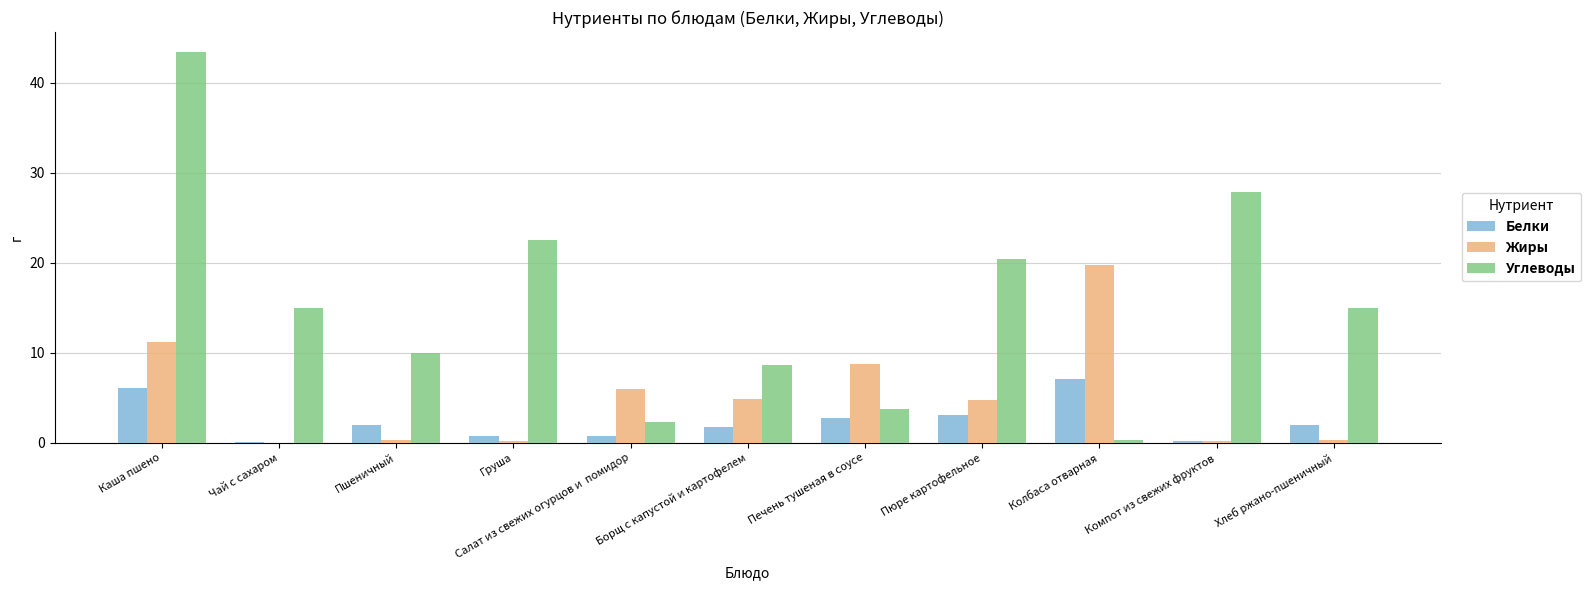

What is the total value across all series at Компот из свежих фруктов?

28.2